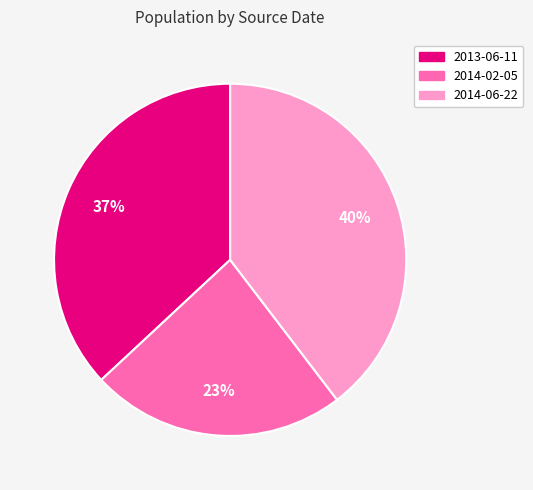

How many segments does this pie chart have?

3